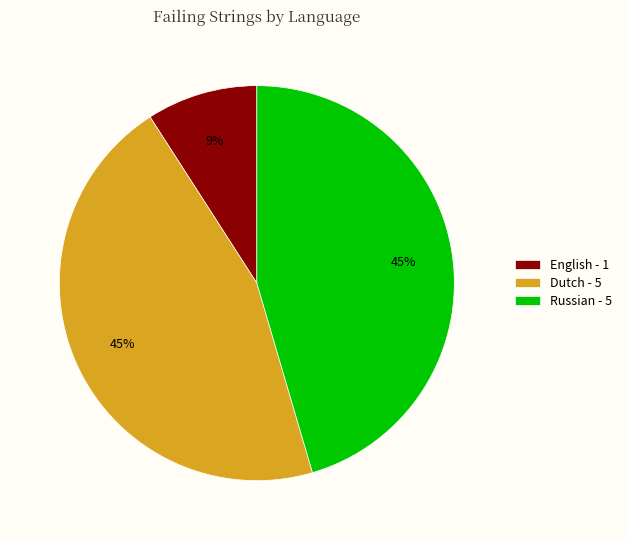

To the nearest percent, what is the difference between the largest and smallest slice percentages?

36%